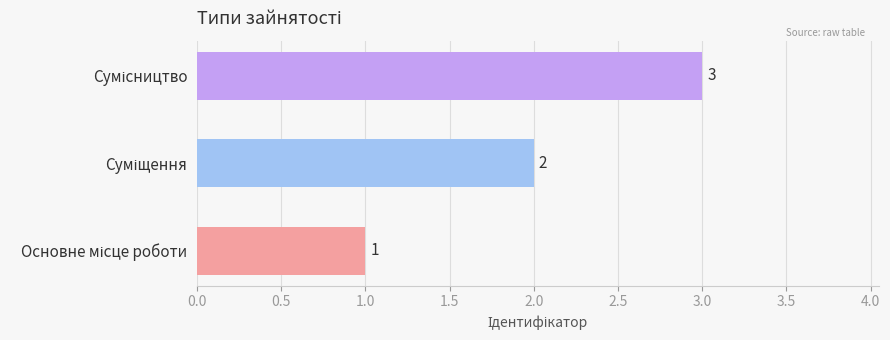

How many bars are there in total?

3